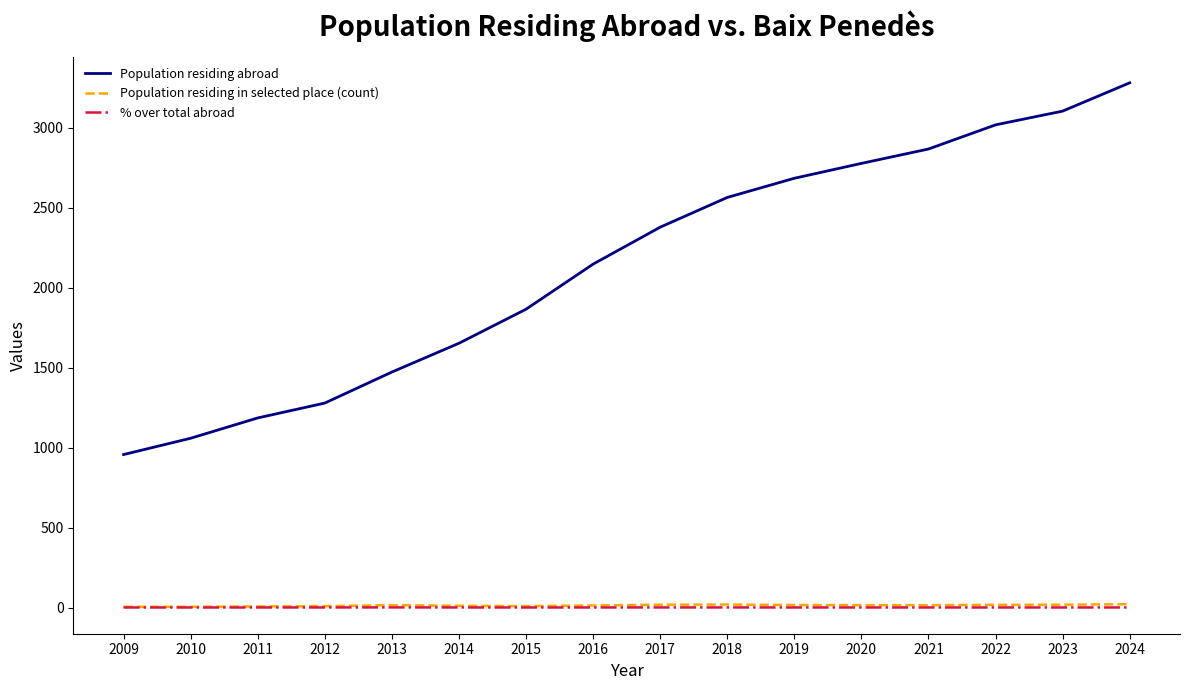

What is the greatest value displayed?

3282.0